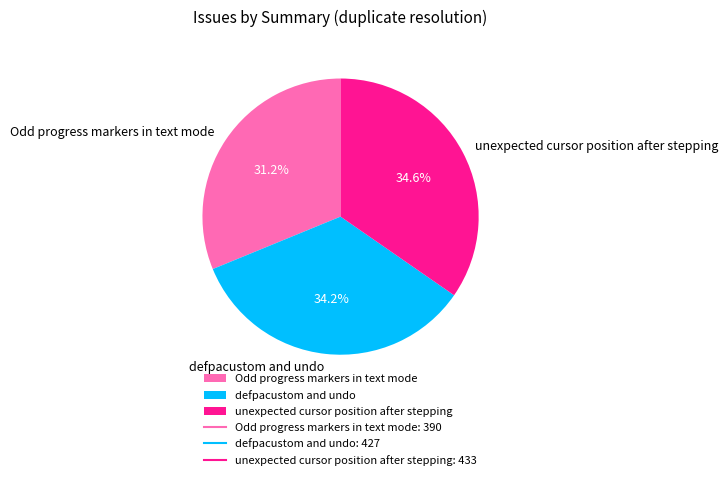

How much of the chart is everything except Odd progress markers in text mode?

68.8%